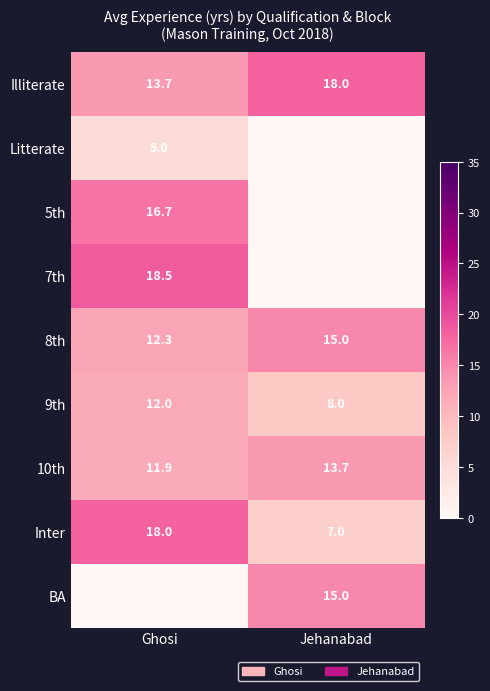

What is the sum of the Inter values at Ghosi and Jehanabad?

25.0